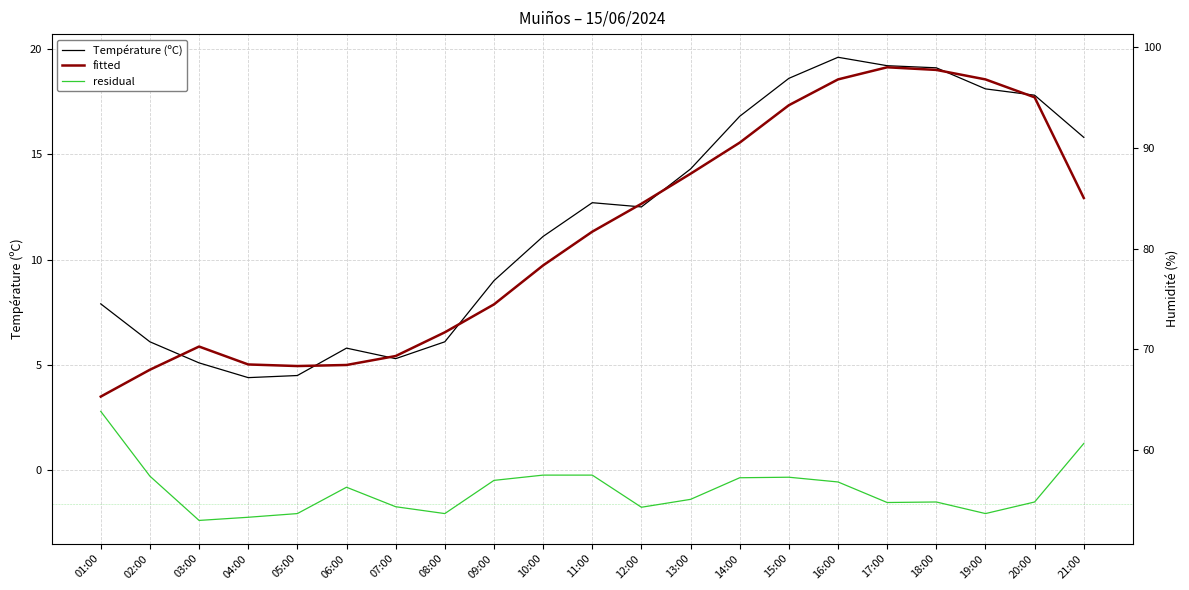

How many negative values does the residual series have?

19